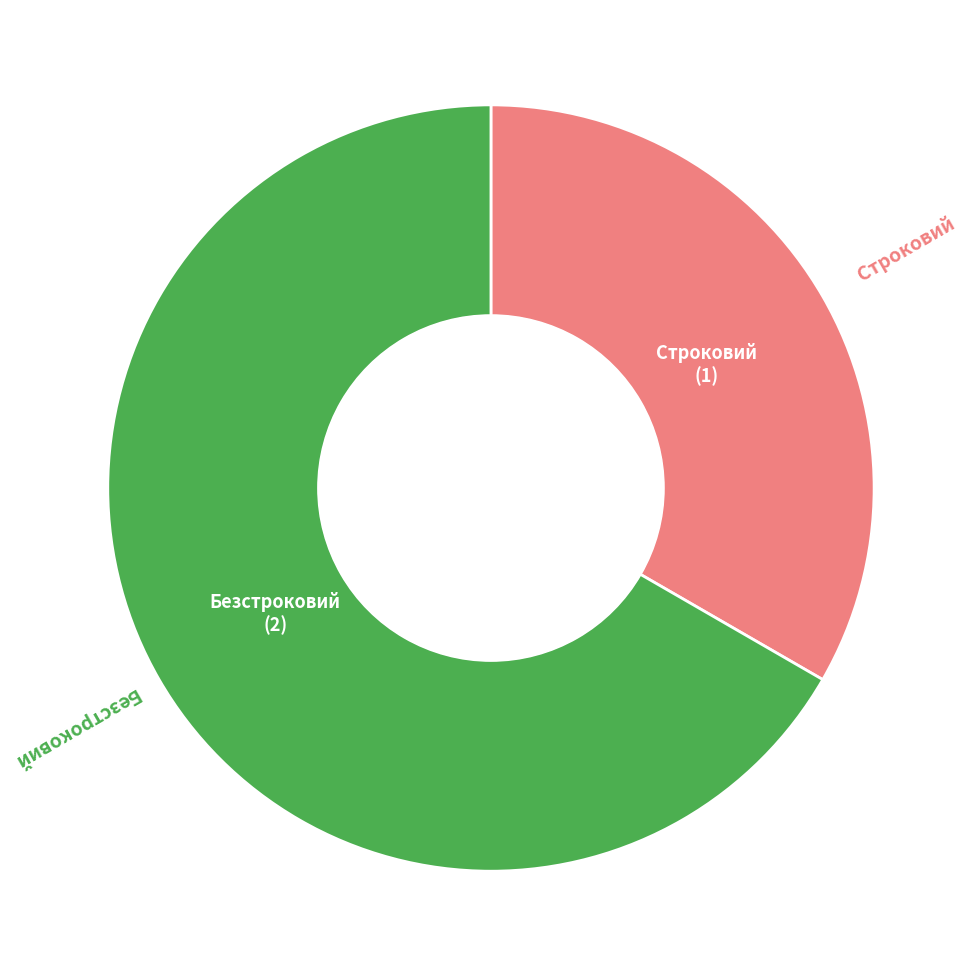

Is there any slice that represents more than half of the pie?

Yes